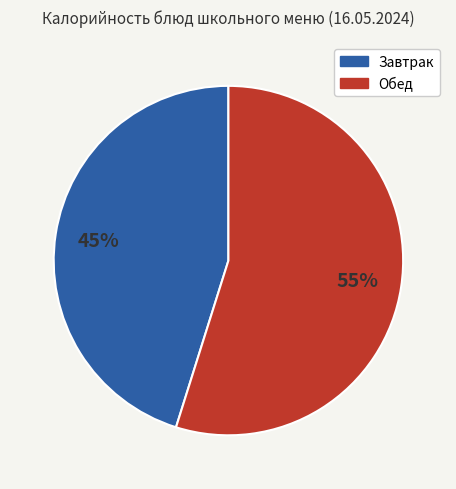

Does any single category account for the majority?

Yes